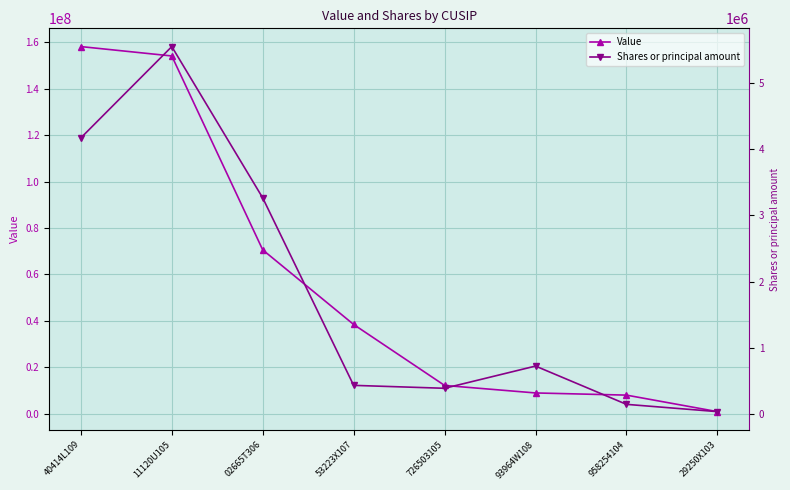

At which category is the sum across all series the highest?

40414L109